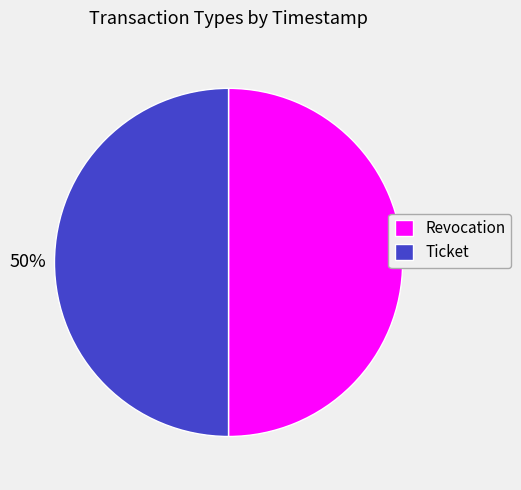

How many slices are in this pie chart?

2